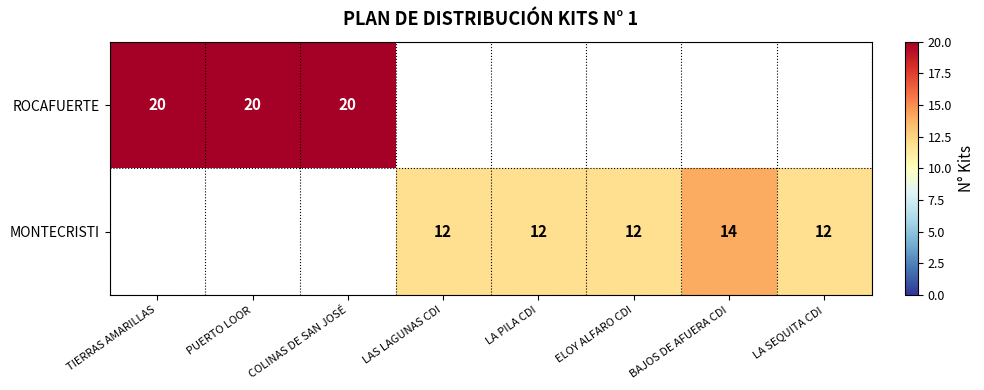

How many distinct data groups are displayed?

2